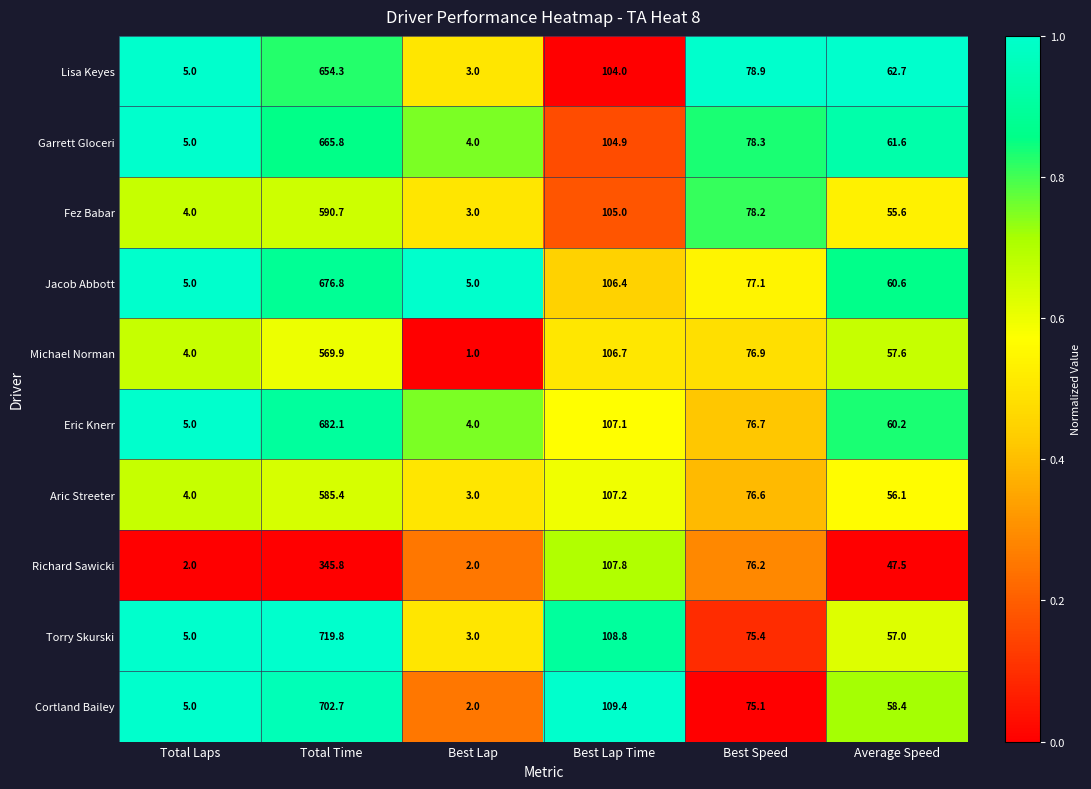

Which label corresponds to the smallest value in the chart?

Best Lap